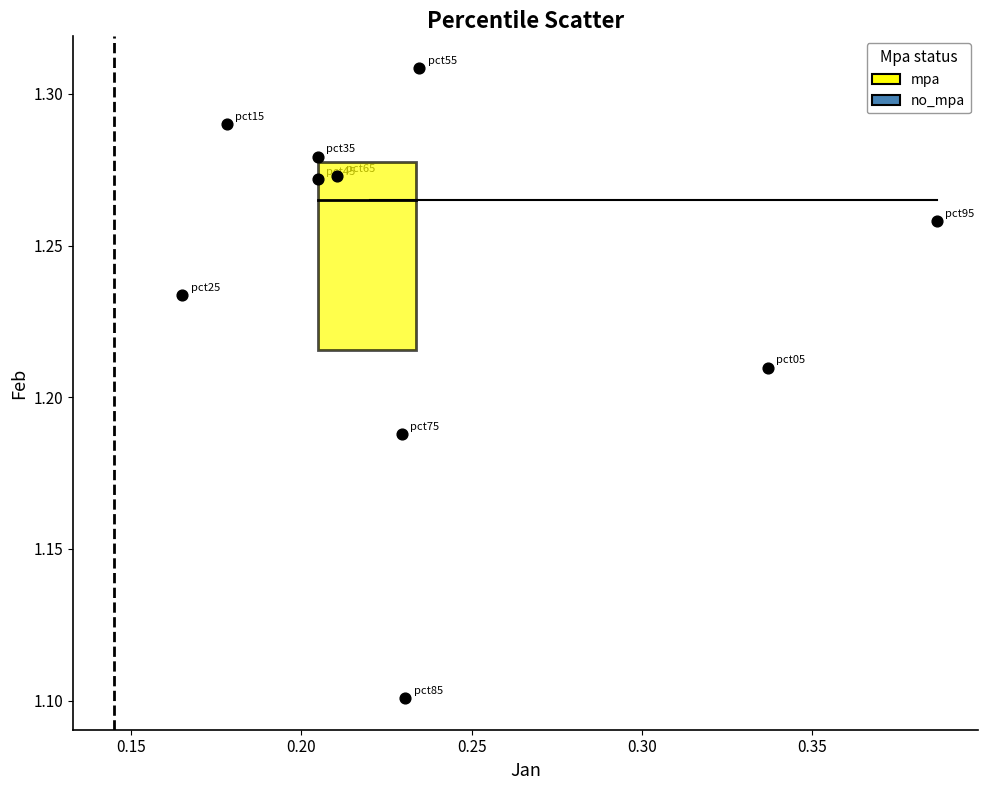

What Y value in the scatter plot is closest to 1?

1.1